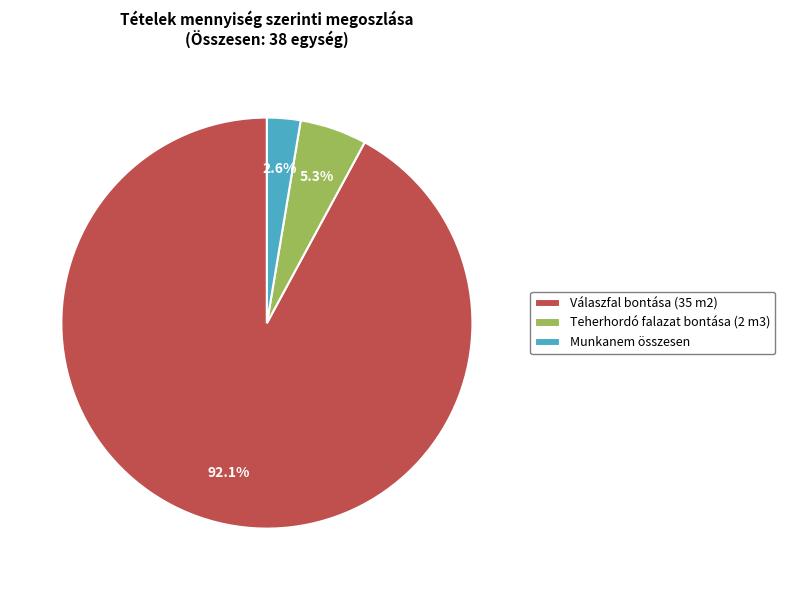

Which slice is the smallest?

Munkanem összesen